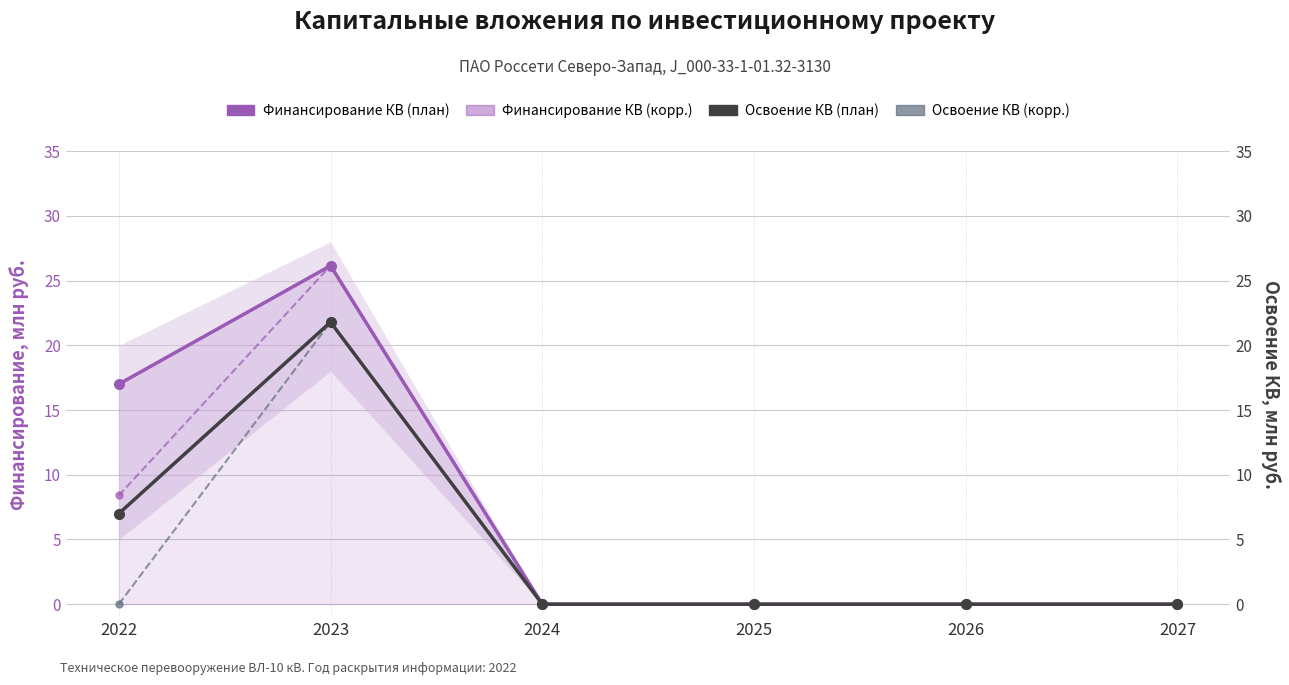

The Финансирование КВ (корр.) series shows 4.4 at 2022. True or false?

False